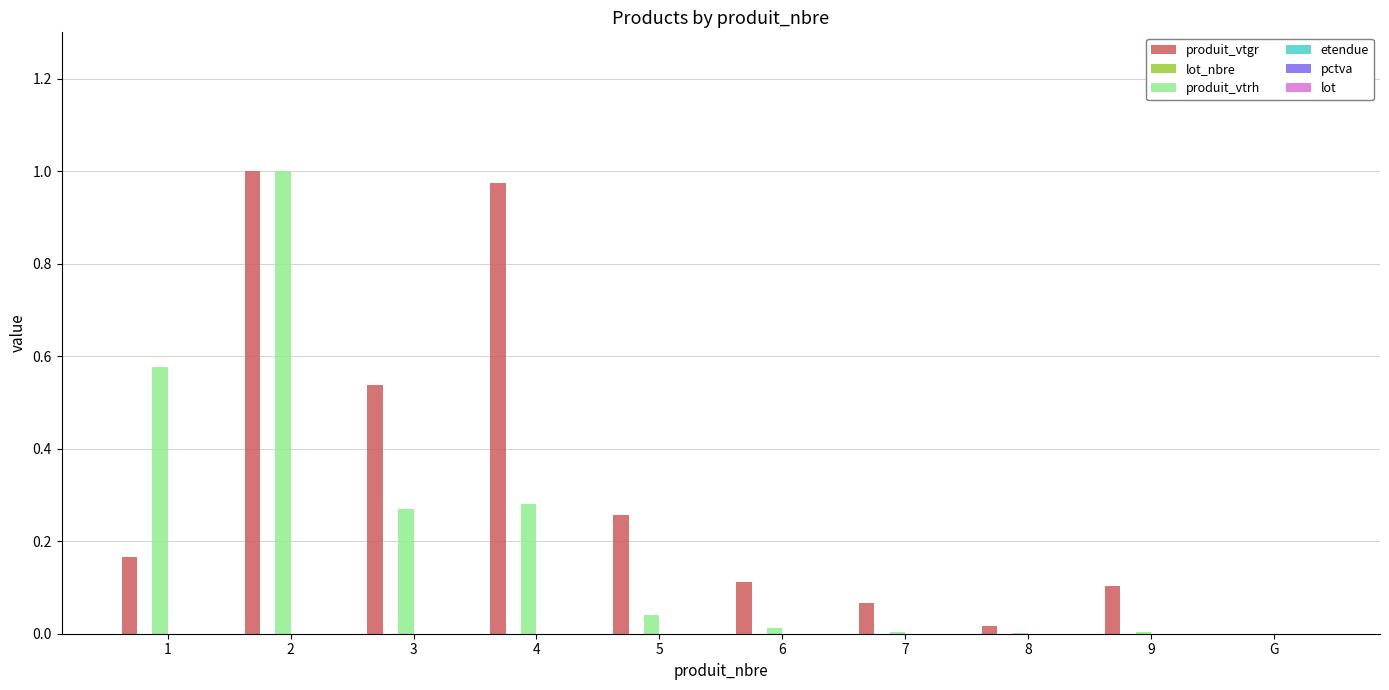

Is it true that produit_vtgr equals 1.5 at 2?

False